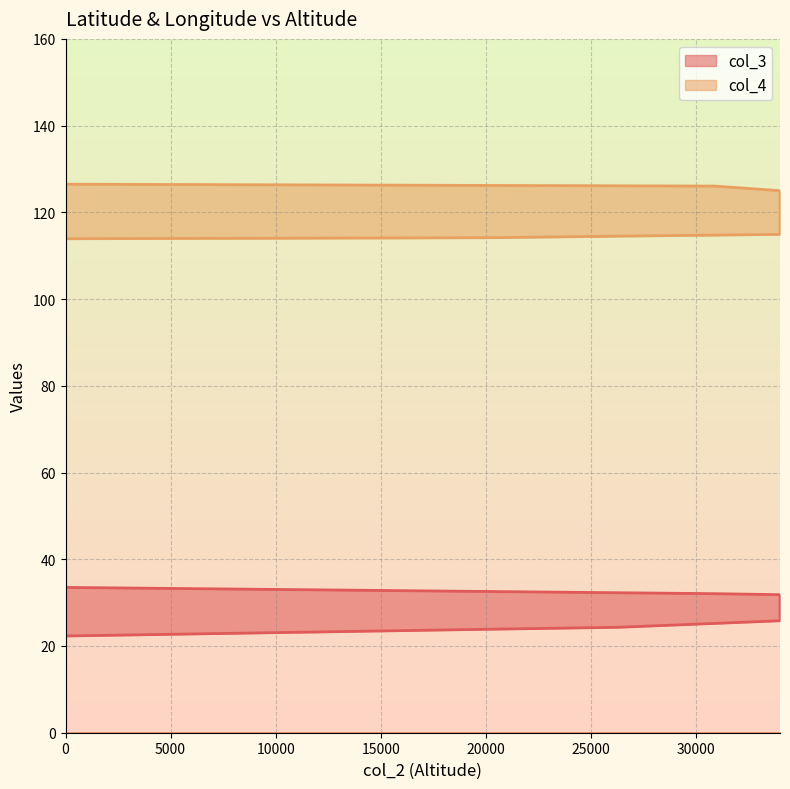

Which series has the largest total across all categories?

col_4